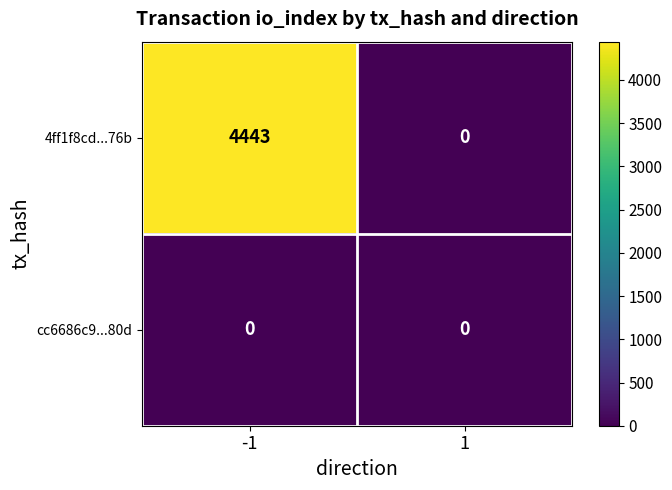

Between -1 and 1, which series saw the biggest shift?

4ff1f8cd...76b